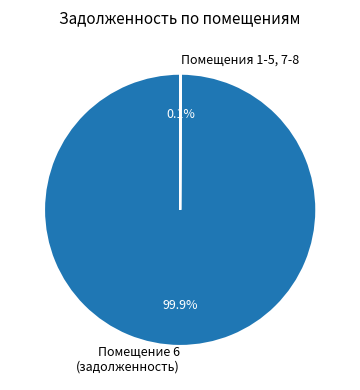

Which category accounts for the majority?

Помещение 6 (задолженность)